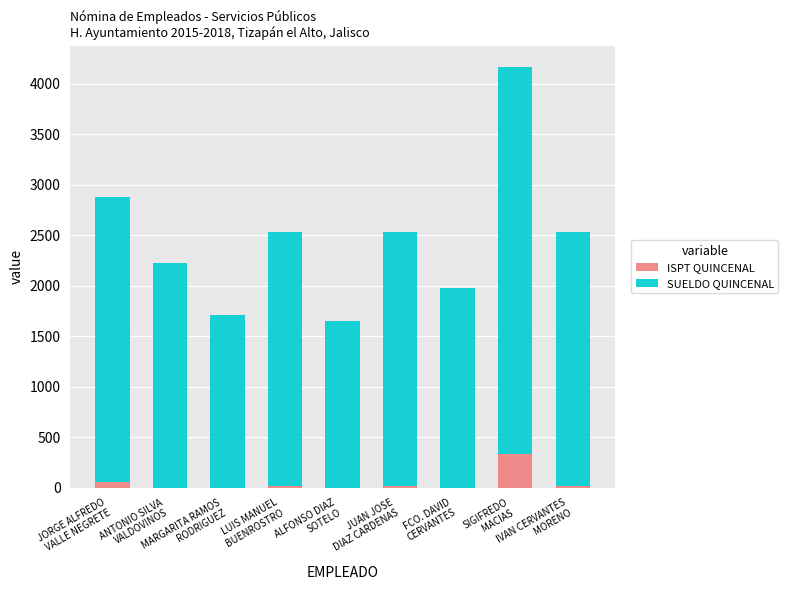

What is the maximum value for ISPT QUINCENAL?

330